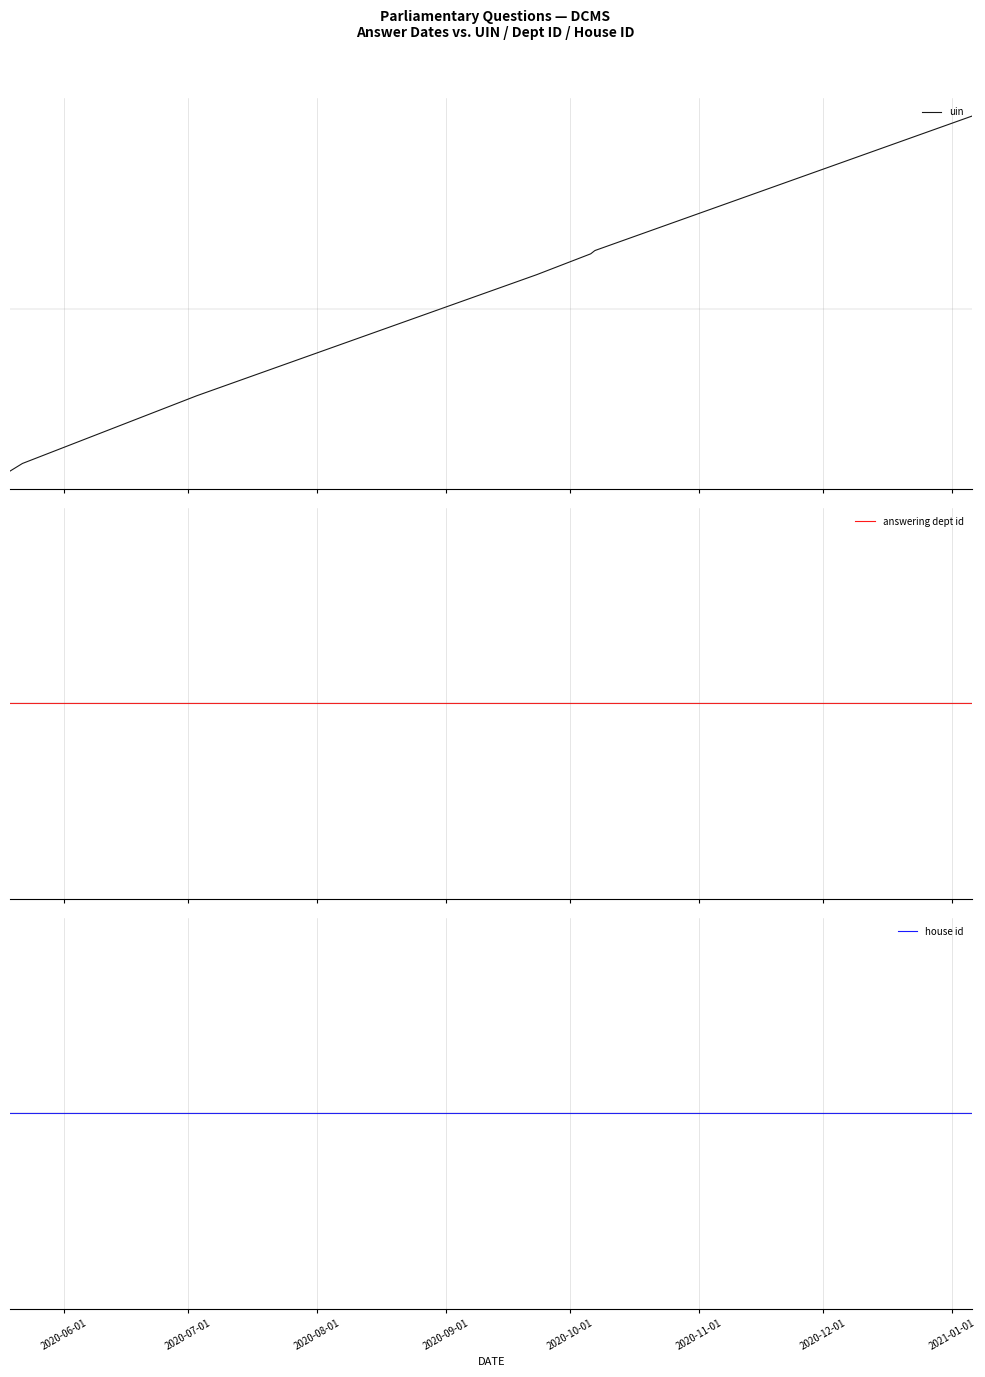

At which category is the sum across all series the highest?

2021-01-01